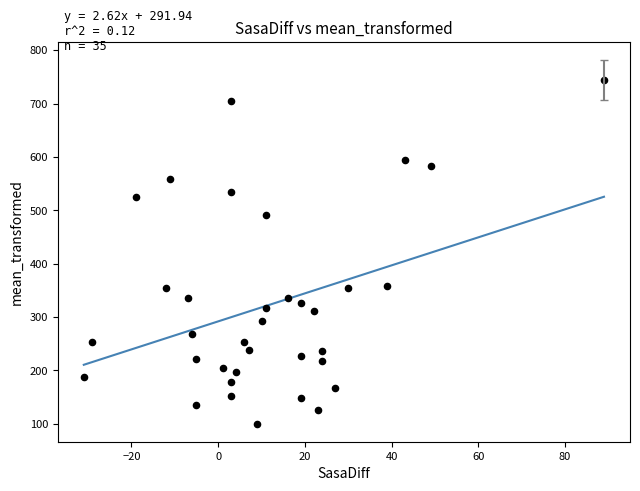

What is the range of Y values (max minus min)?

644.0